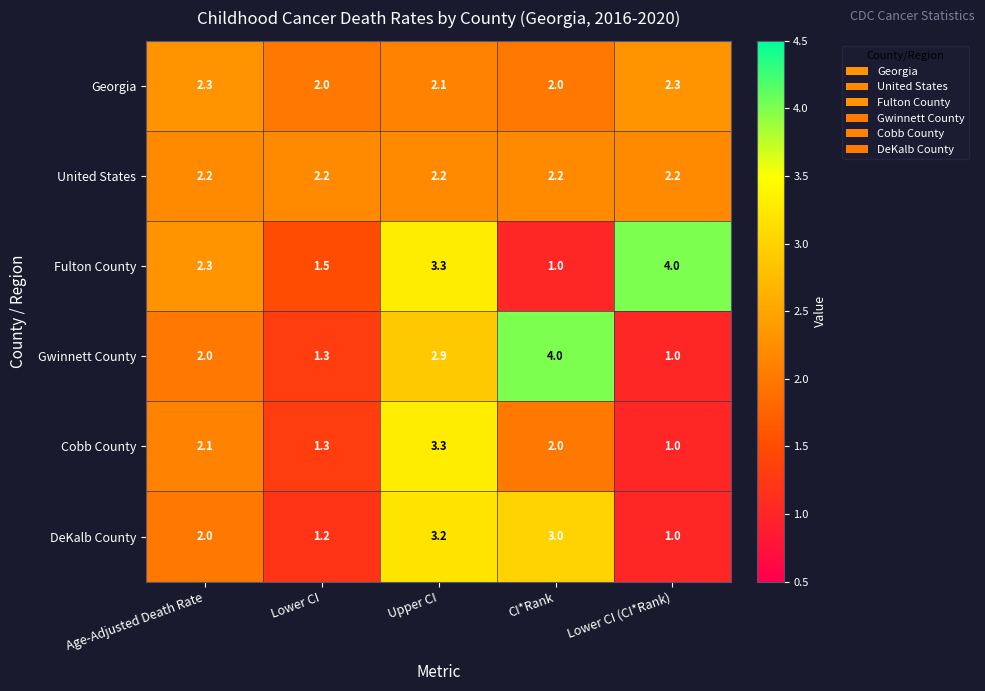

What is the total value across all series at CI*Rank?

14.2